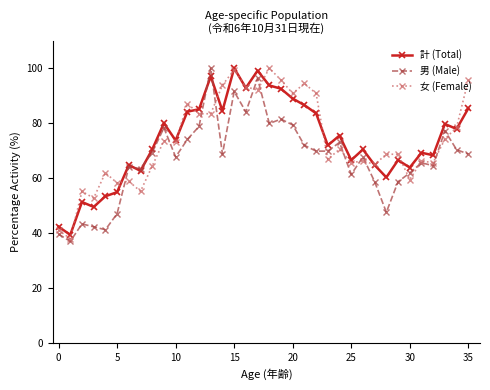

In 計 (Total), how many points are lower than both neighbors (excluding endpoints)?

12